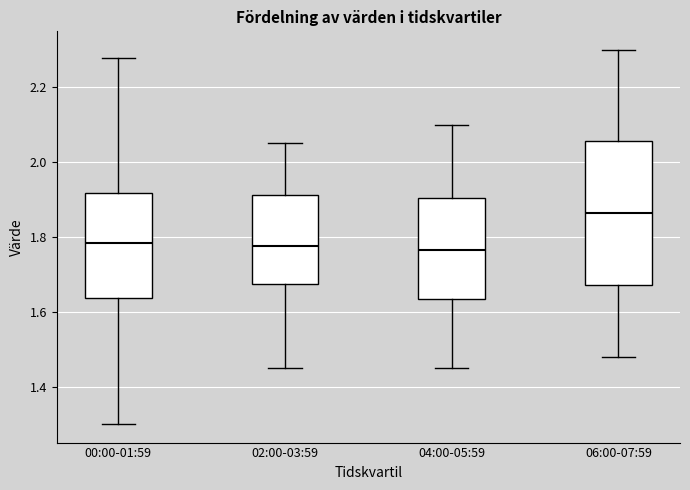

Reading left to right, read every box against the y-axis: the position of its median line, the range the box covers, and the ends of its whiskers. The values are not printed on the chart, so give them approximately, as read against the axis.

00:00-01:59: median 1.78, box 1.64 to 1.92, whiskers 1.30 to 2.28
02:00-03:59: median 1.78, box 1.68 to 1.92, whiskers 1.46 to 2.06
04:00-05:59: median 1.76, box 1.64 to 1.90, whiskers 1.46 to 2.10
06:00-07:59: median 1.86, box 1.68 to 2.06, whiskers 1.48 to 2.30